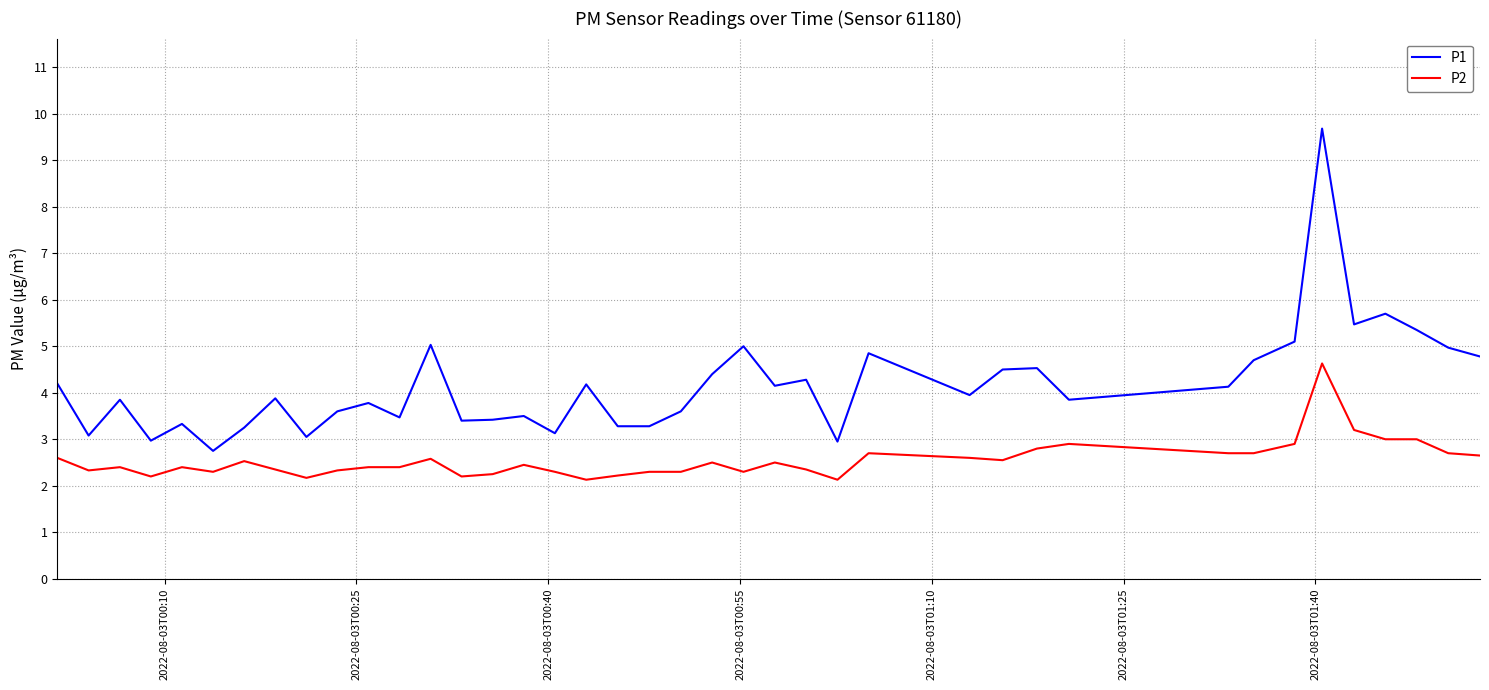

What is the highest value of the P1 series?

9.7